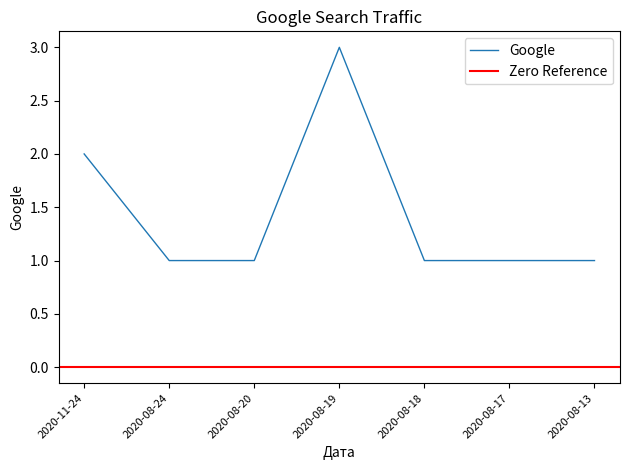

True or false: the data shows 2 at 2020-08-18.

False